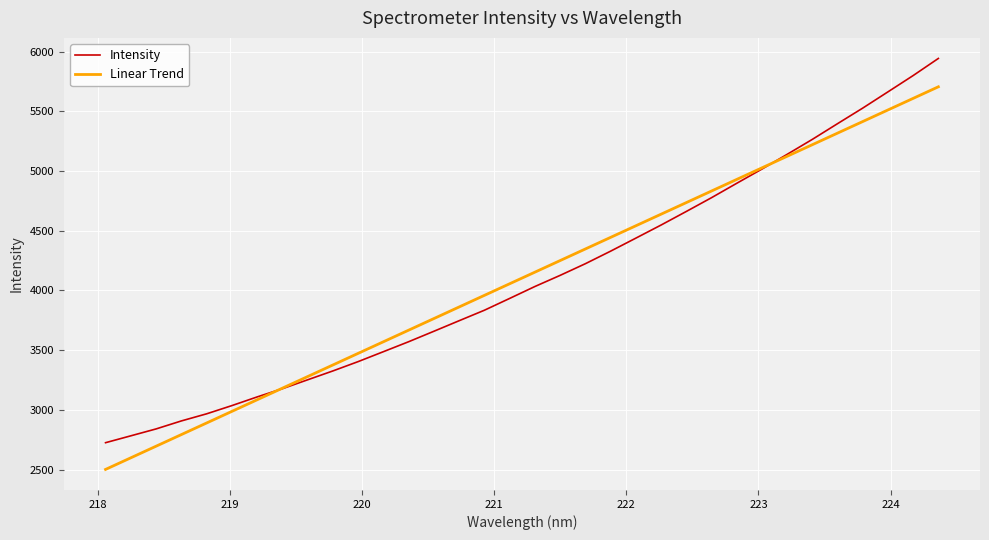

Which series has the widest spread of values?

Intensity